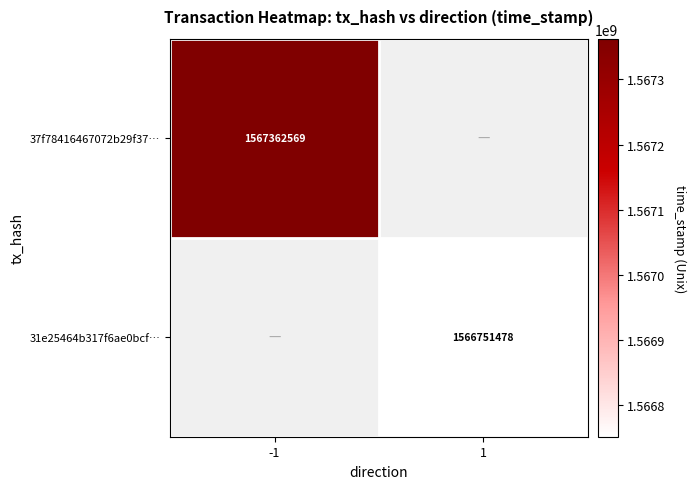

Is the value of 37f78416467072b29f37… at -1 greater than the value of 31e25464b317f6ae0bcf… at 1?

Yes